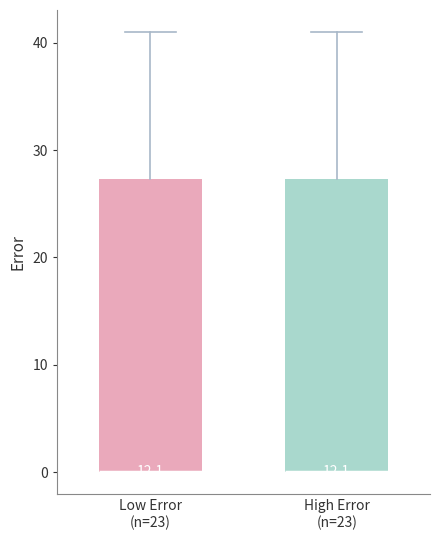

Reading left to right, transcribe this box plot: for each box, give where its median line is, the range the box spans, and where its two whiskers end, as read against the y-axis. The values are not printed on the chart, so give them approximately, as read against the axis.

Low Error (n=23): median 0 (drawn on the box's lower edge), box 0 to 27, whiskers 0 to 41
High Error (n=23): median 0 (drawn on the box's lower edge), box 0 to 27, whiskers 0 to 41